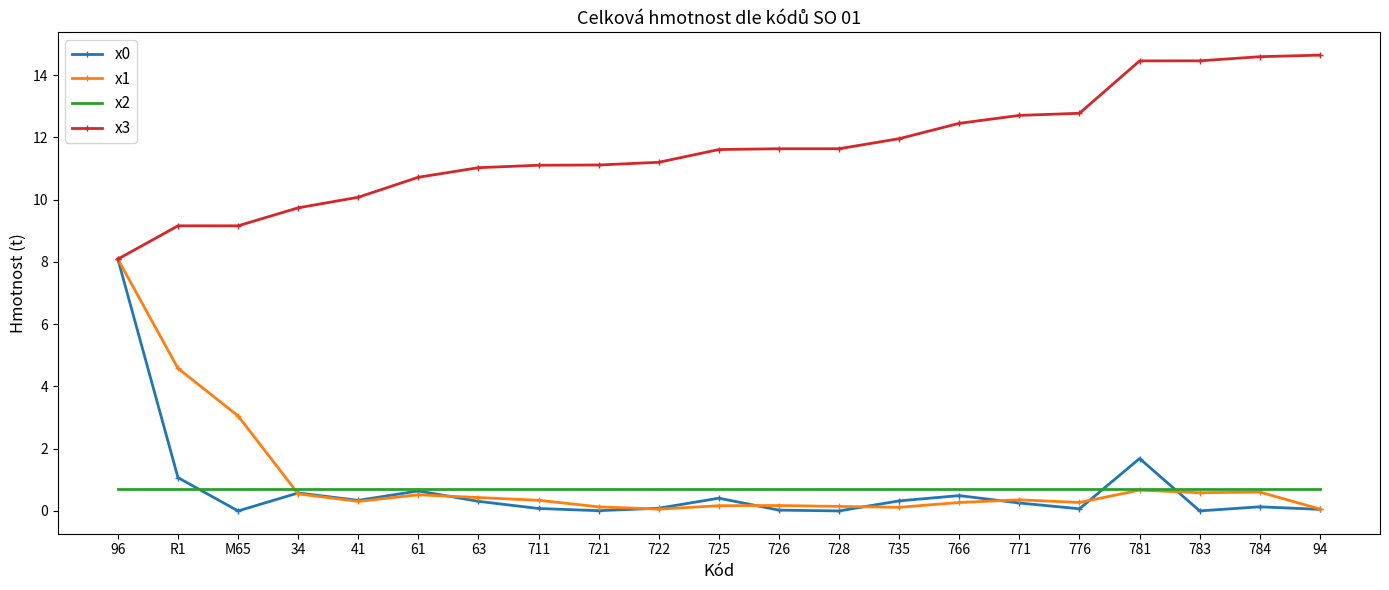

The x2 series shows 0.7 at 721. True or false?

True